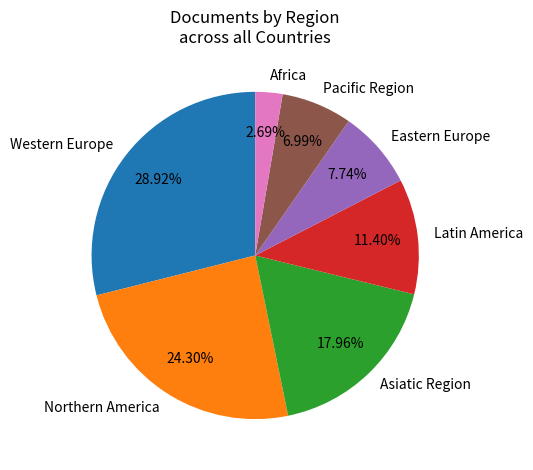

Which slice is the largest?

Western Europe